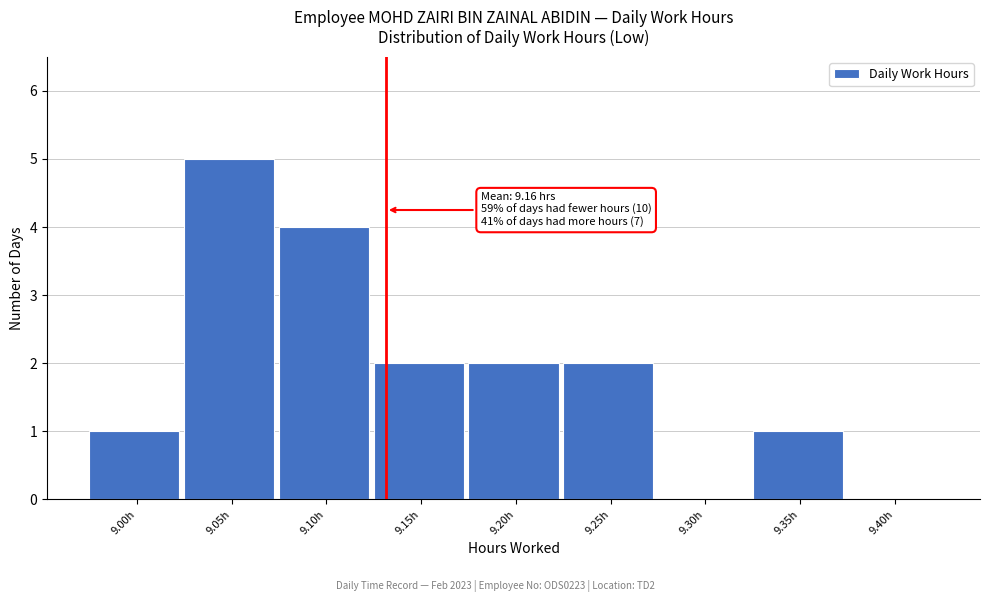

Reading right to left, what are all the values shown in this chart?

9.40h=0	9.35h=1	9.30h=0	9.25h=2	9.20h=2	9.15h=2	9.10h=4	9.05h=5	9.00h=1